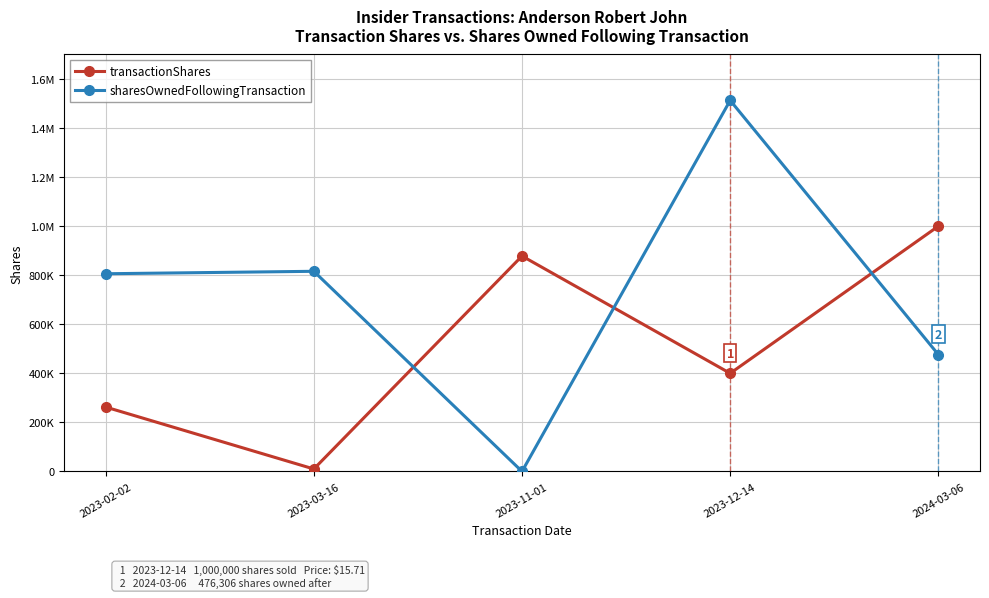

What value does the transactionShares series have at 2023-02-02, to the nearest 10?

262500